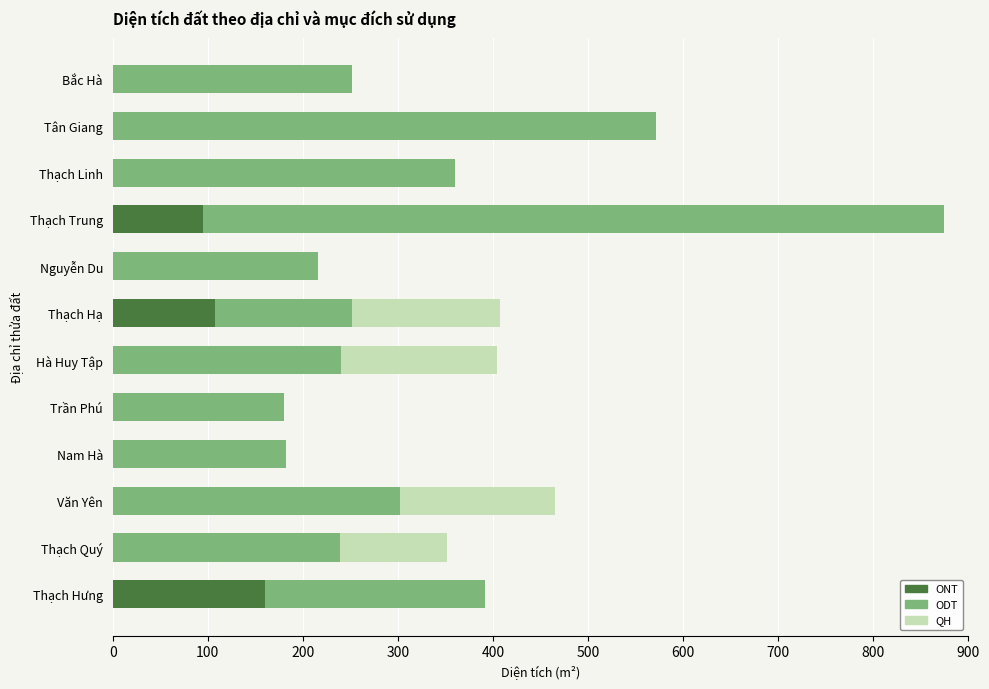

How many distinct data groups are displayed?

3